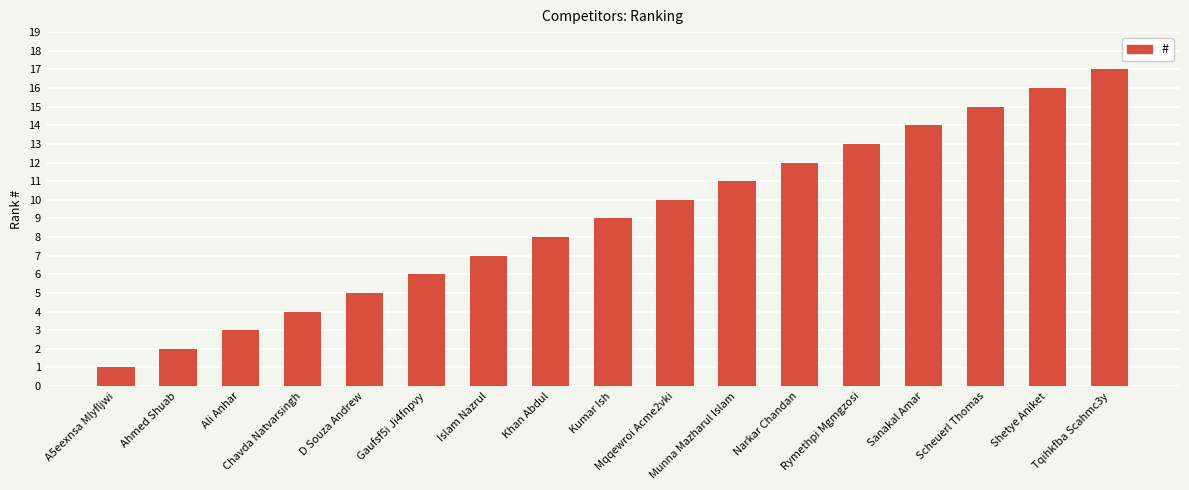

How many bars are there in total?

17